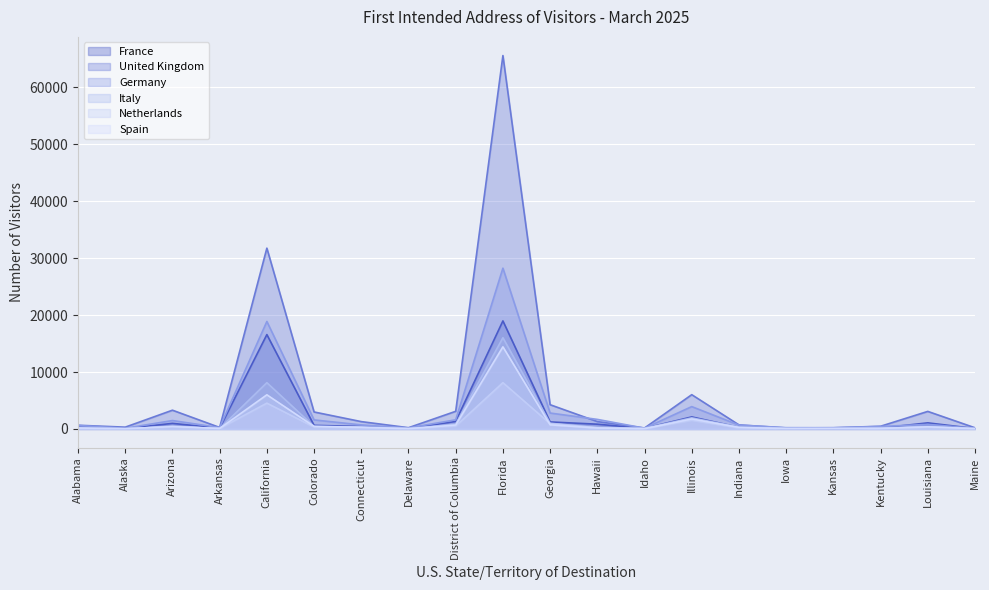

Which series changed the most between Delaware and District of Columbia?

United Kingdom